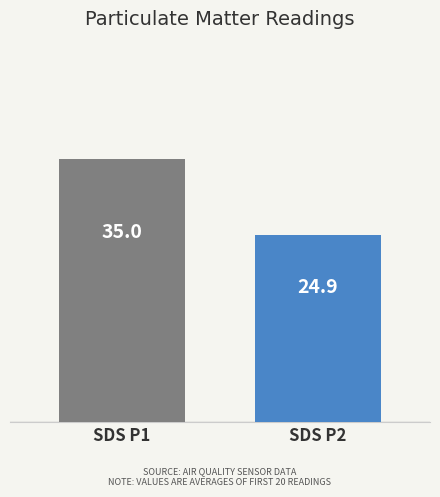

What is the greatest value displayed?

35.0